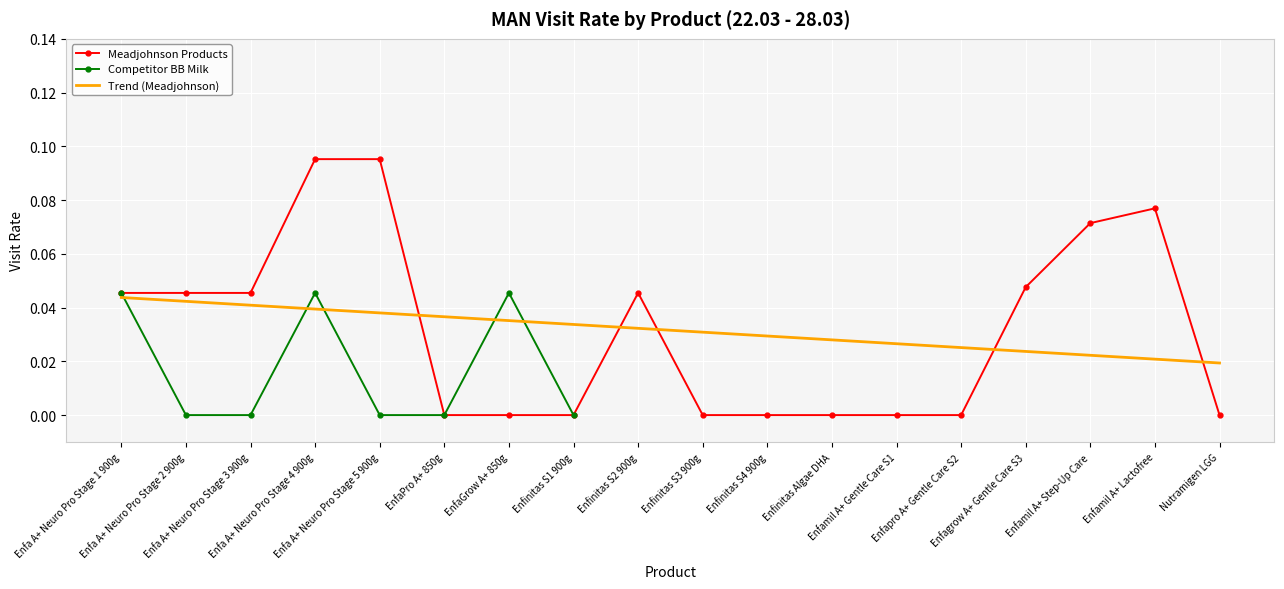

Which series ends up on top after the final intersection of Meadjohnson Products and Trend (Meadjohnson)?

Trend (Meadjohnson)